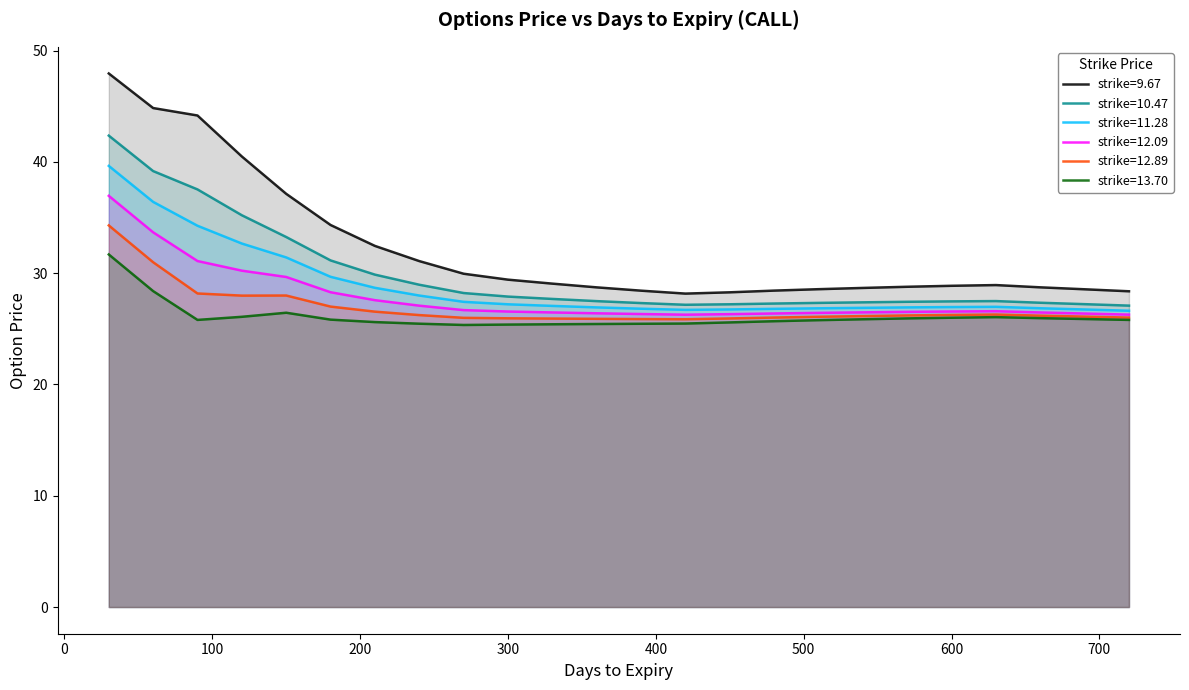

Reading right to left, what are all the values shown in this chart?

9.67: 720=28.4	690=28.5	660=28.7	630=28.9	600=28.9	570=28.8	540=28.7	510=28.6	480=28.4	450=28.3	420=28.2	390=28.4	360=28.7	330=29.1	300=29.4	270=29.9	240=31.1	210=32.4	180=34.3	150=37.1	120=40.5	90=44.2	60=44.8	30=47.9
10.47: 720=27.1	690=27.2	660=27.3	630=27.5	600=27.5	570=27.4	540=27.4	510=27.3	480=27.3	450=27.2	420=27.2	390=27.3	360=27.5	330=27.7	300=27.9	270=28.2	240=29.0	210=29.9	180=31.1	150=33.2	120=35.2	90=37.5	60=39.2	30=42.4
11.28: 720=26.6	690=26.7	660=26.8	630=27.0	600=27.0	570=26.9	540=26.9	510=26.8	480=26.8	450=26.7	420=26.7	390=26.8	360=26.9	330=27.1	300=27.2	270=27.4	240=28.0	210=28.7	180=29.7	150=31.4	120=32.7	90=34.3	60=36.4	30=39.6
12.09: 720=26.3	690=26.4	660=26.5	630=26.6	600=26.6	570=26.5	540=26.5	510=26.4	480=26.4	450=26.3	420=26.3	390=26.3	360=26.4	330=26.5	300=26.5	270=26.7	240=27.1	210=27.6	180=28.3	150=29.7	120=30.2	90=31.1	60=33.7	30=36.9
12.89: 720=26.0	690=26.1	660=26.2	630=26.3	600=26.2	570=26.2	540=26.1	510=26.1	480=26.0	450=25.9	420=25.9	390=25.9	360=25.9	330=25.9	300=25.9	270=26.0	240=26.2	210=26.5	180=27.0	150=28.0	120=28.0	90=28.2	60=31.0	30=34.3
13.70: 720=25.8	690=25.9	660=26.0	630=26.0	600=26.0	570=25.9	540=25.9	510=25.8	480=25.7	450=25.6	420=25.5	390=25.5	360=25.4	330=25.4	300=25.4	270=25.3	240=25.5	210=25.6	180=25.8	150=26.4	120=26.1	90=25.8	60=28.4	30=31.7